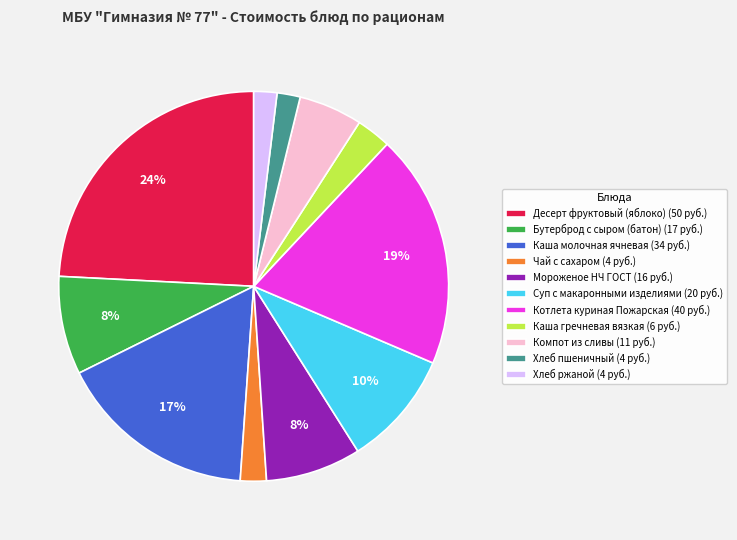

How many slices are in this pie chart?

11